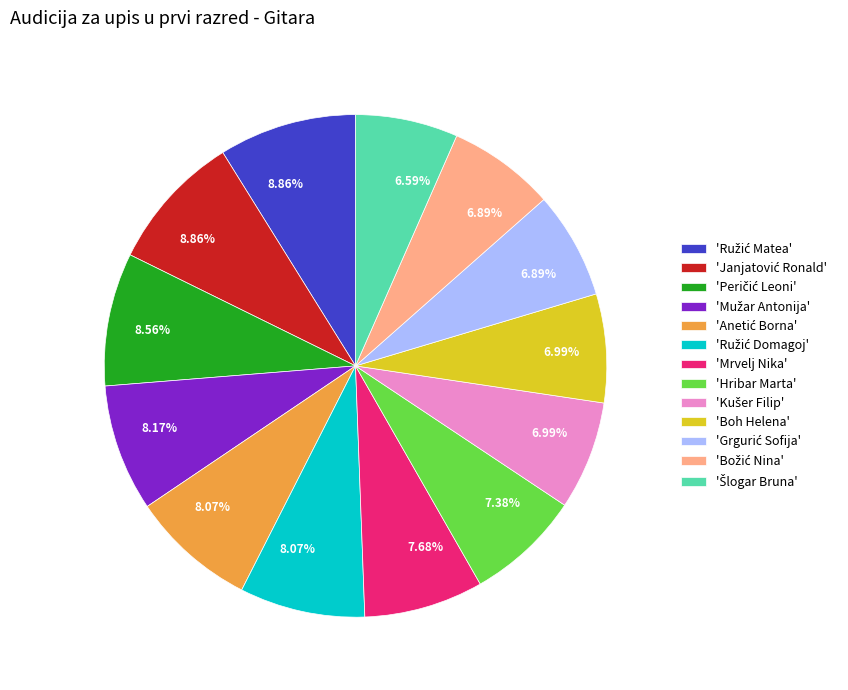

How many segments does this pie chart have?

13